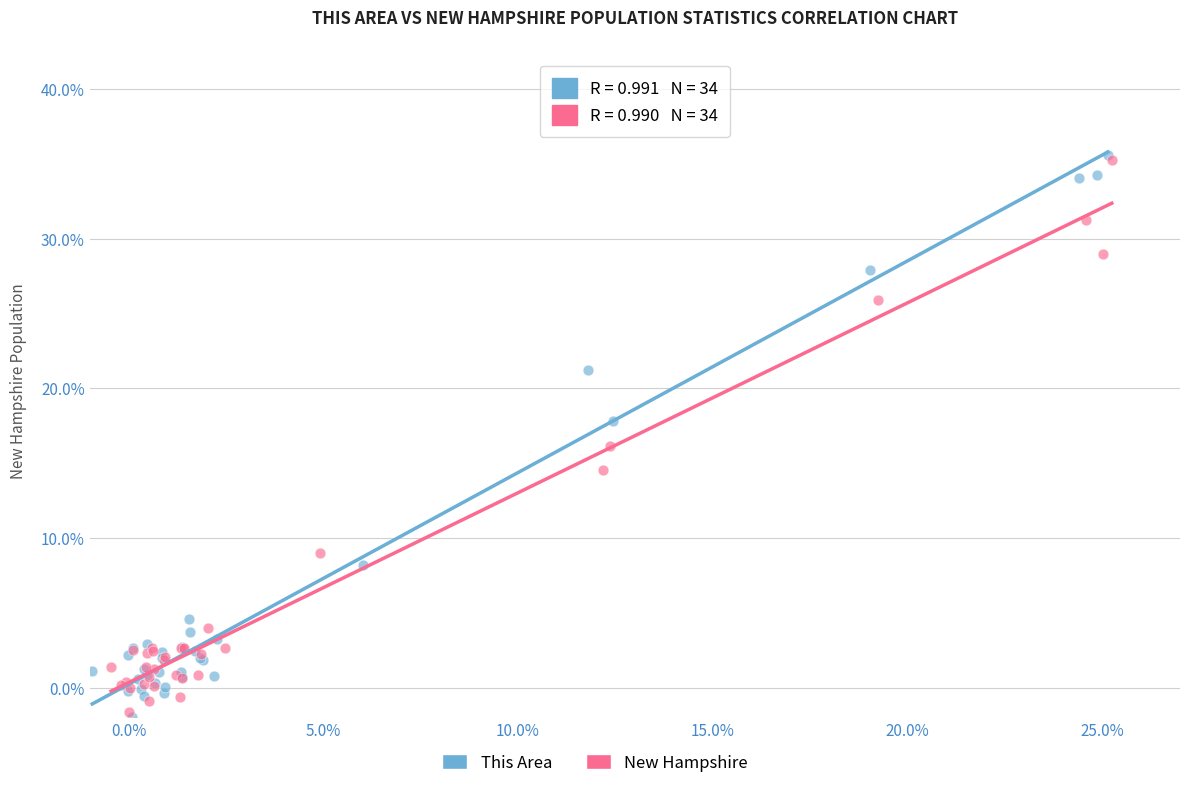

Which series has the widest spread of Y values?

This Area